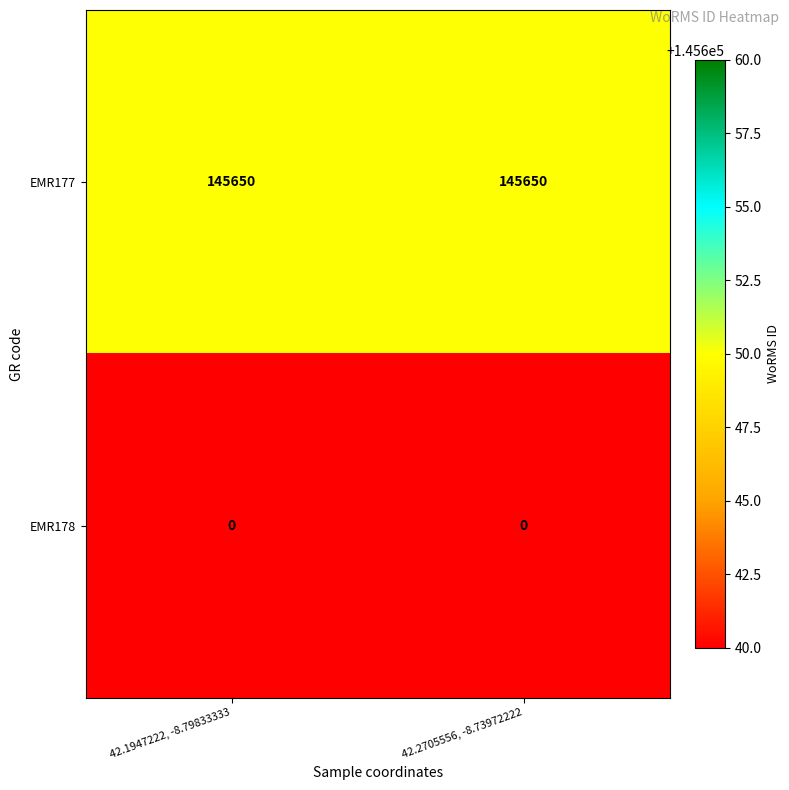

What is the spread (max minus min) of values at 42.1947222, -8.79833333?

145650